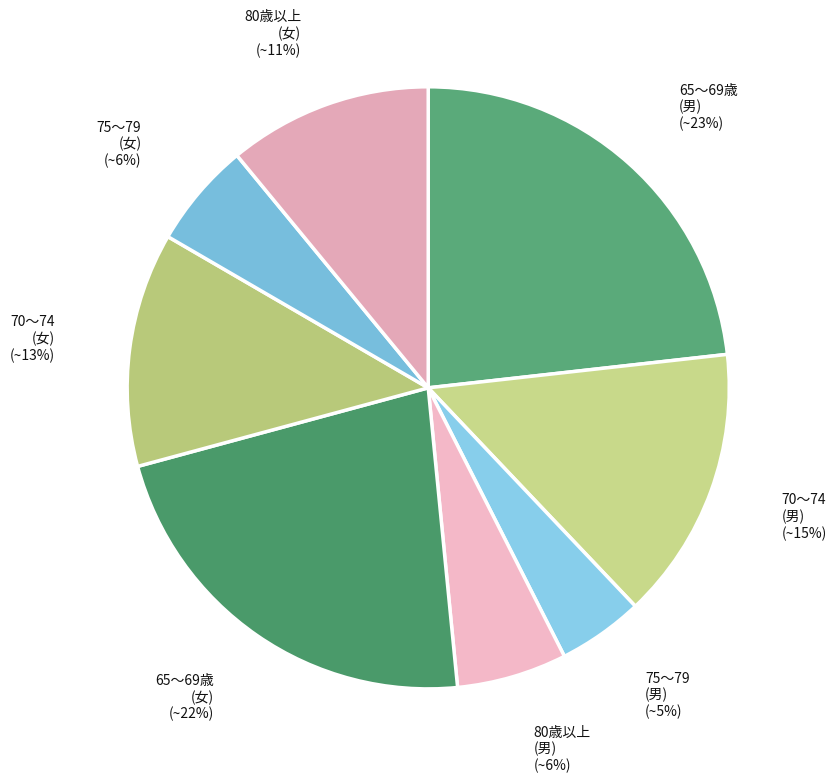

Is there a majority slice in this chart?

No